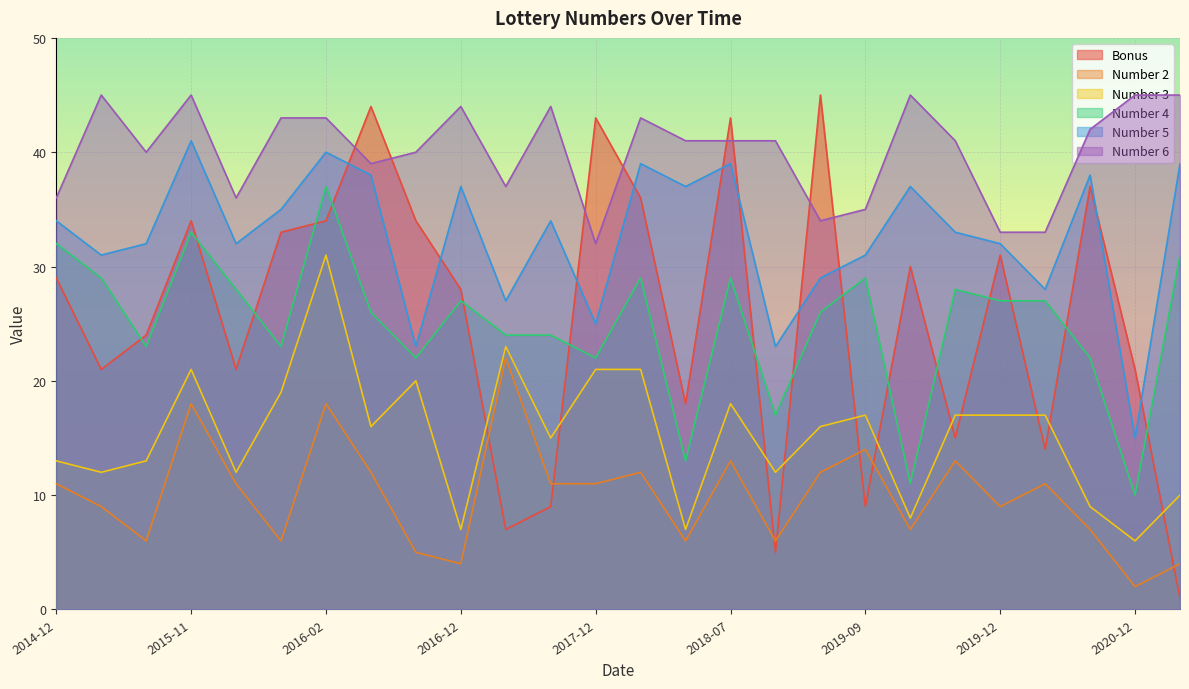

Between 2019-09 and 2020-12, which series saw the biggest shift?

Number 4